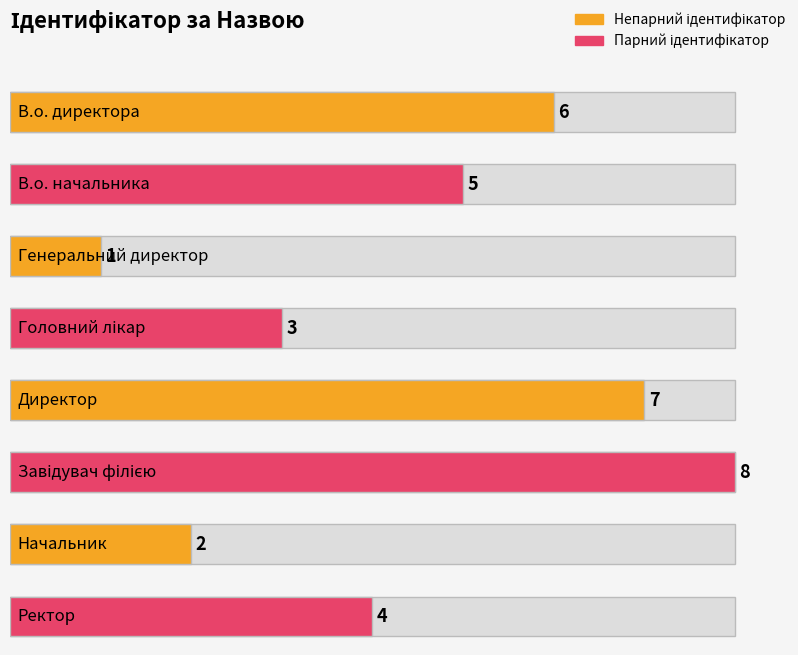

What is the minimum value shown in the chart?

1